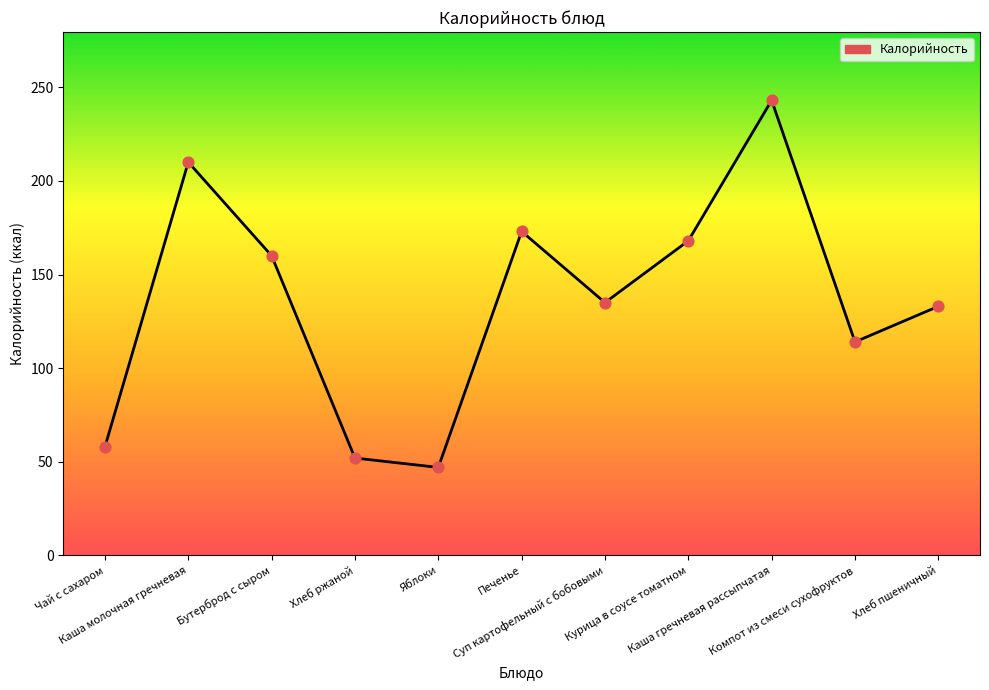

Which has a higher value, Чай с сахаром or Каша молочная гречневая?

Каша молочная гречневая